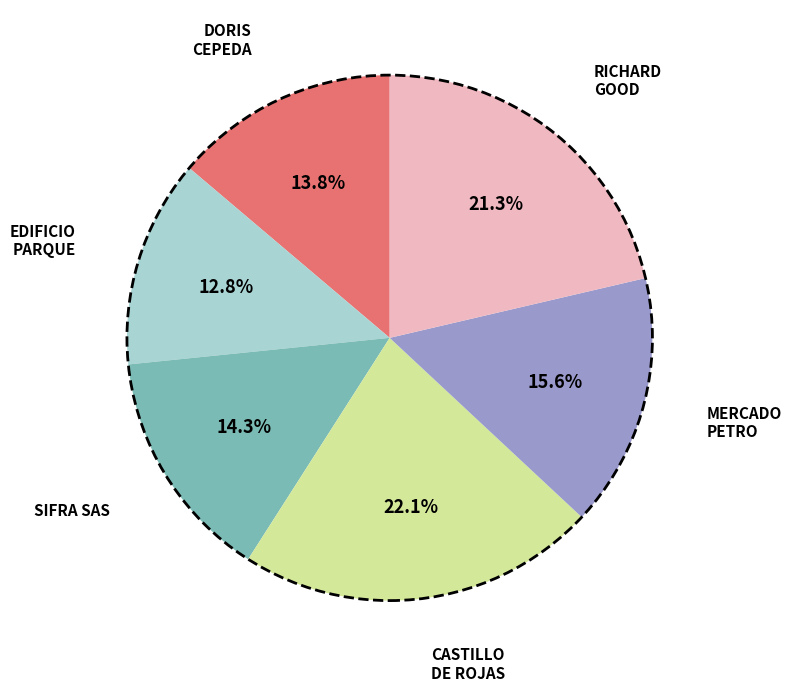

Which slice is the largest?

CASTILLO DE ROJAS